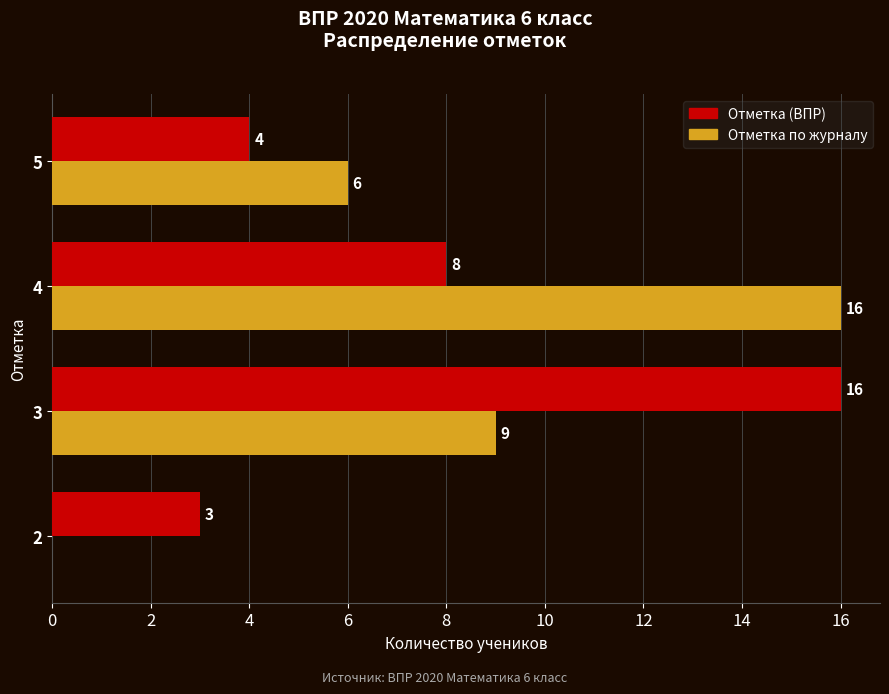

Is the value of Отметка (ВПР) at 5 greater than the value of Отметка по журналу at 3?

No